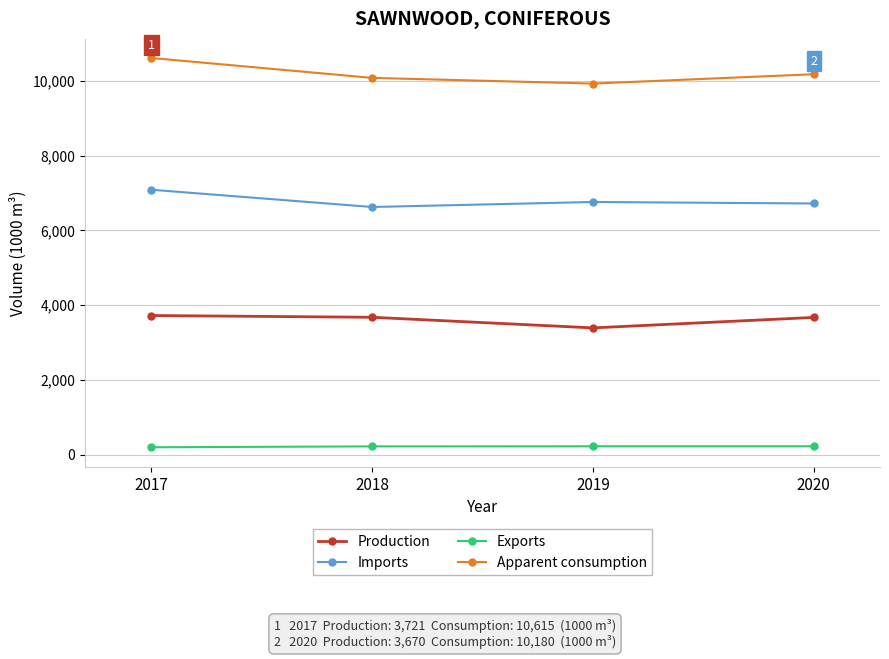

True or false: Apparent consumption has more than 0 interior local peaks.

False